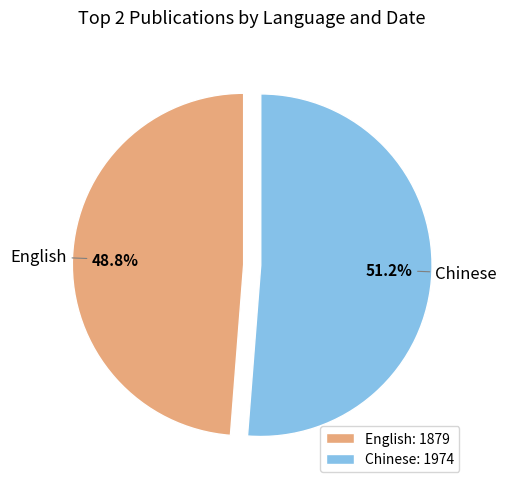

Combined, do Chinese and English account for over 50%?

Yes